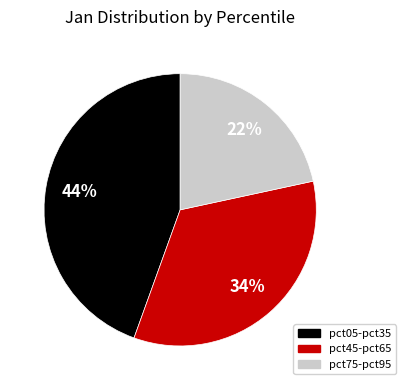

Is there a majority slice in this chart?

No